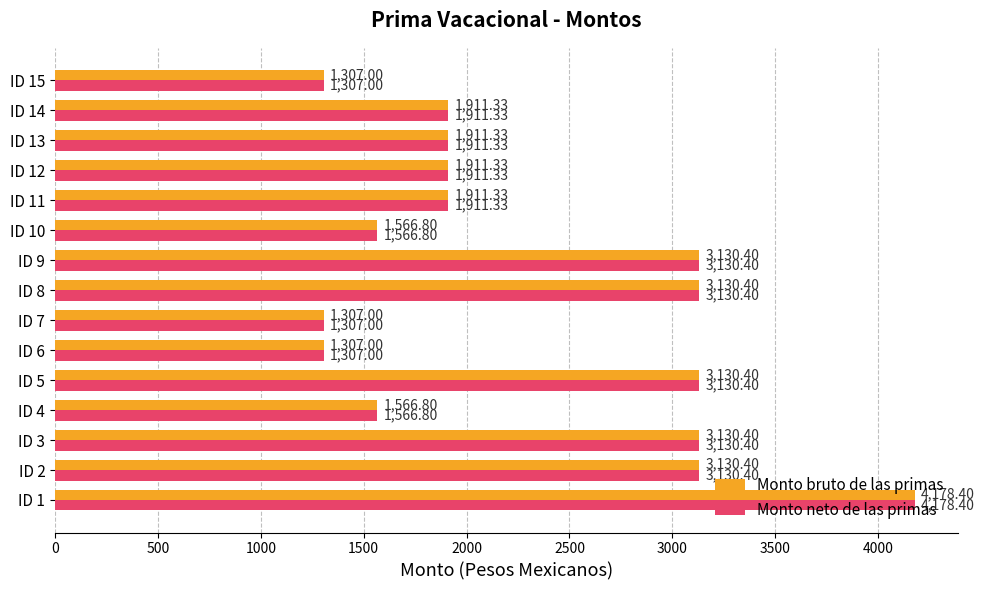

What is the difference between the maximum and minimum values in the Monto neto de las primas series?

2871.4